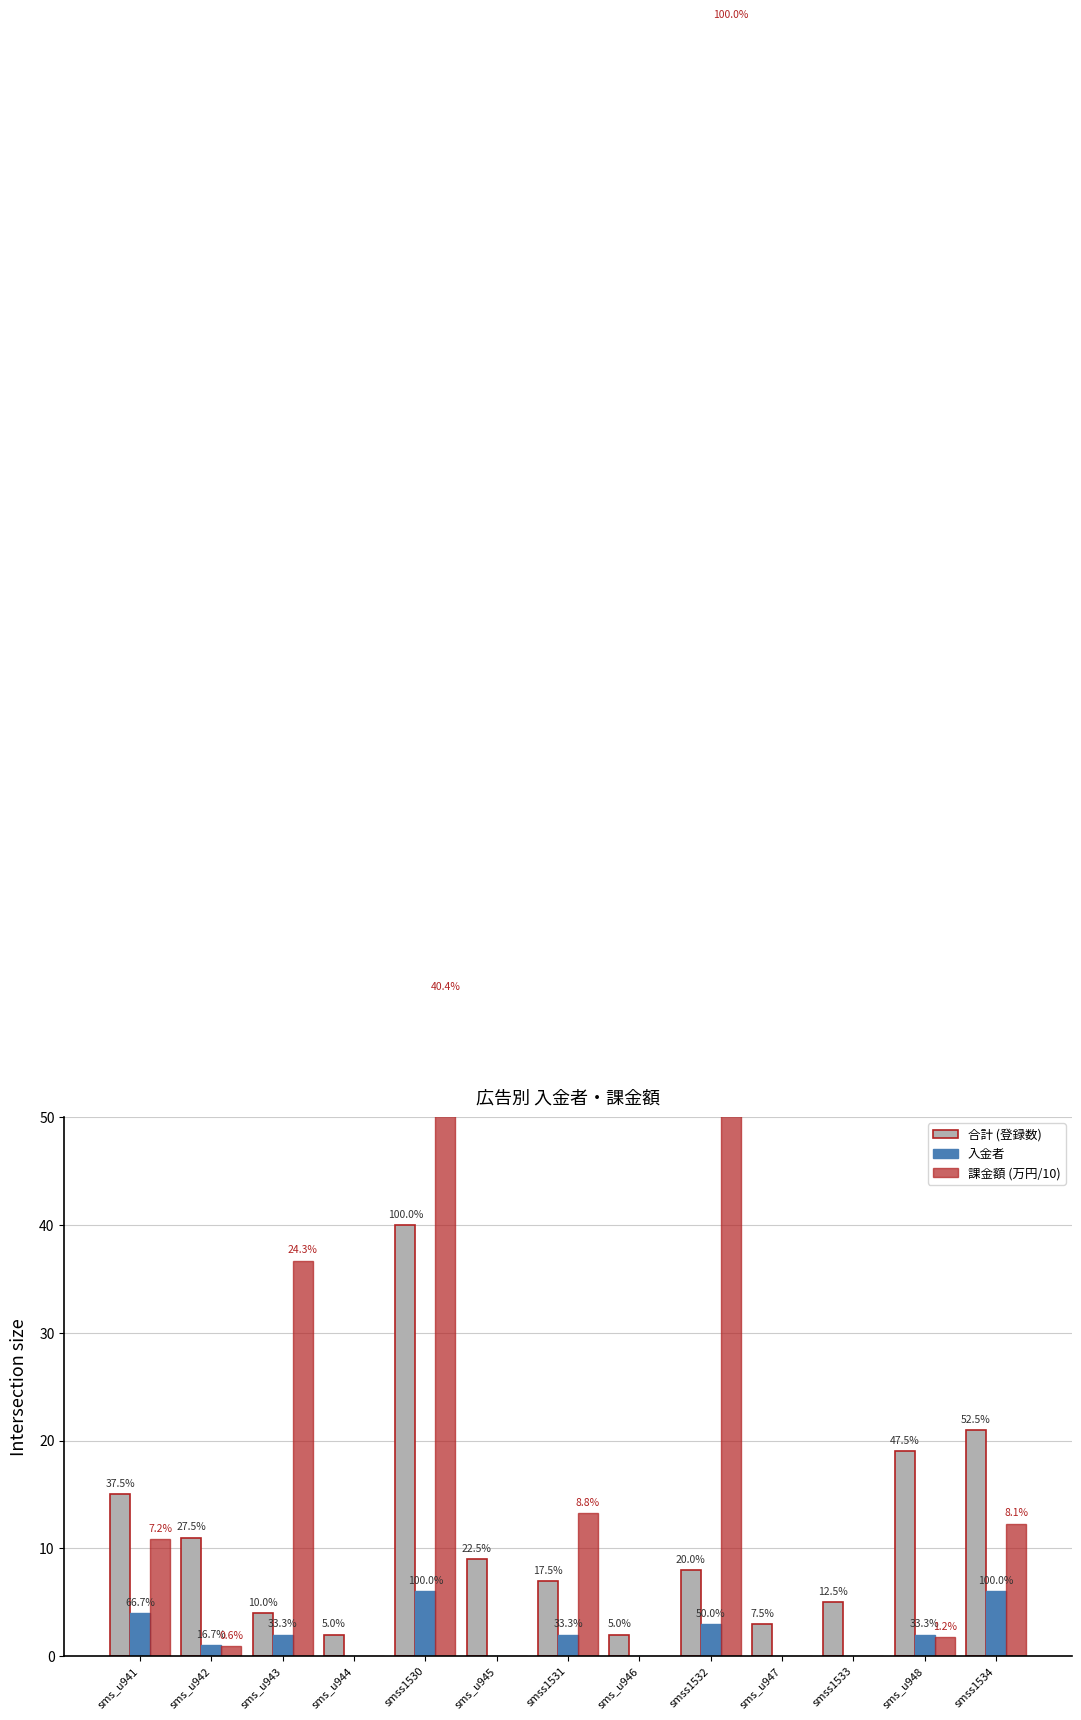

What is the label of the 6th bar from the right?

sms_u946